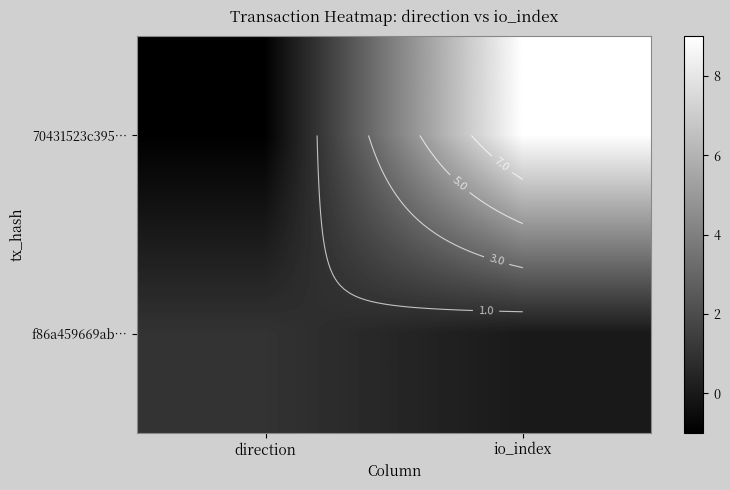

List the series in order of their overall mean, lowest first.

f86a459669ab…, 70431523c395…